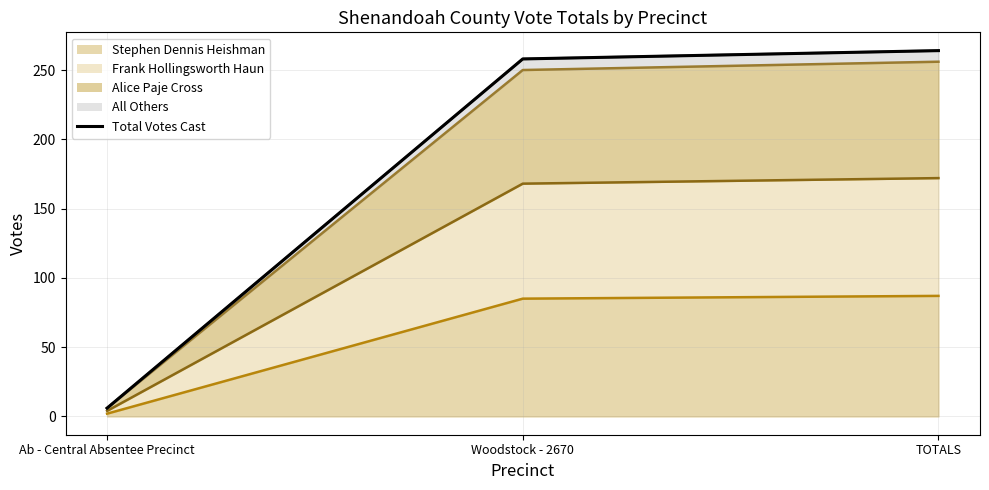

How many values in the Stephen Dennis Heishman series are below 85?

1